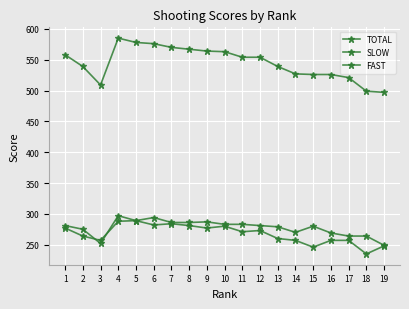

How many data points does each series have?

19